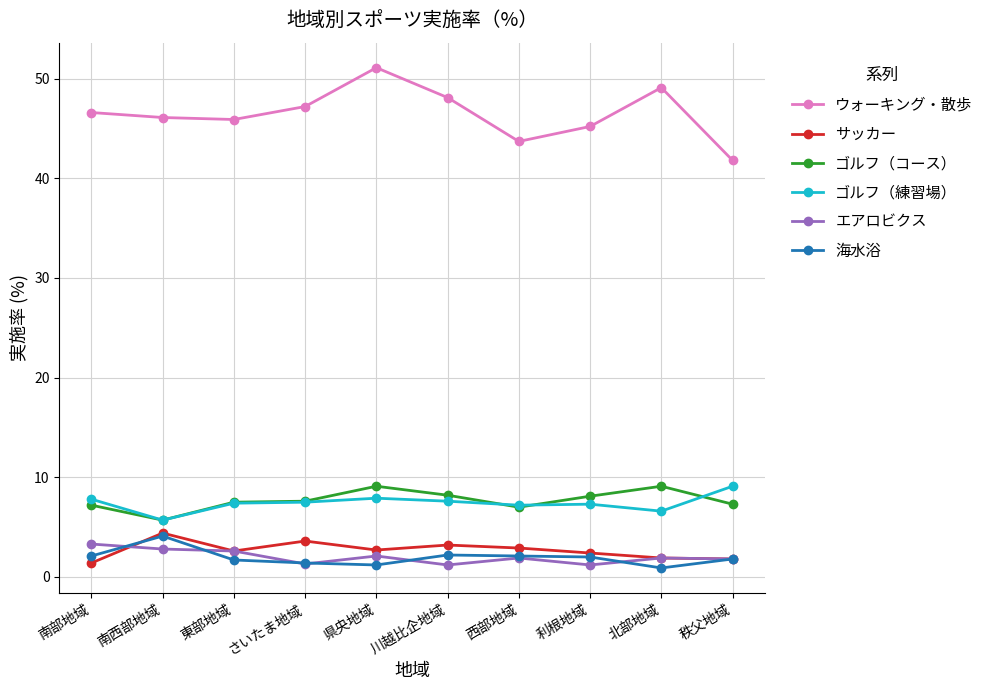

At which label does サッカー first exceed 2?

南西部地域